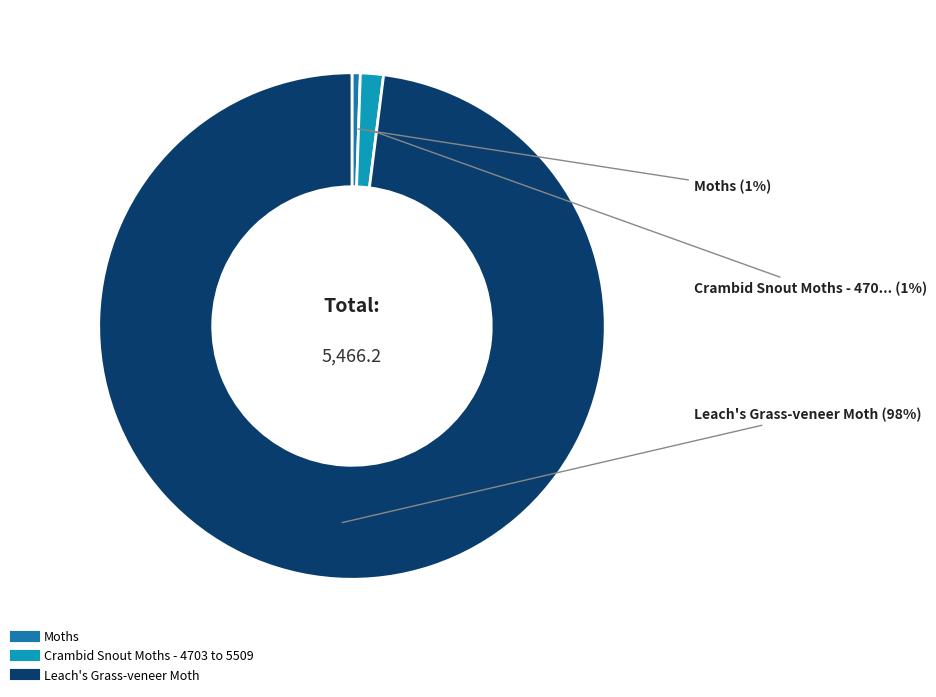

Which slice is the largest?

Leach's Grass-veneer Moth